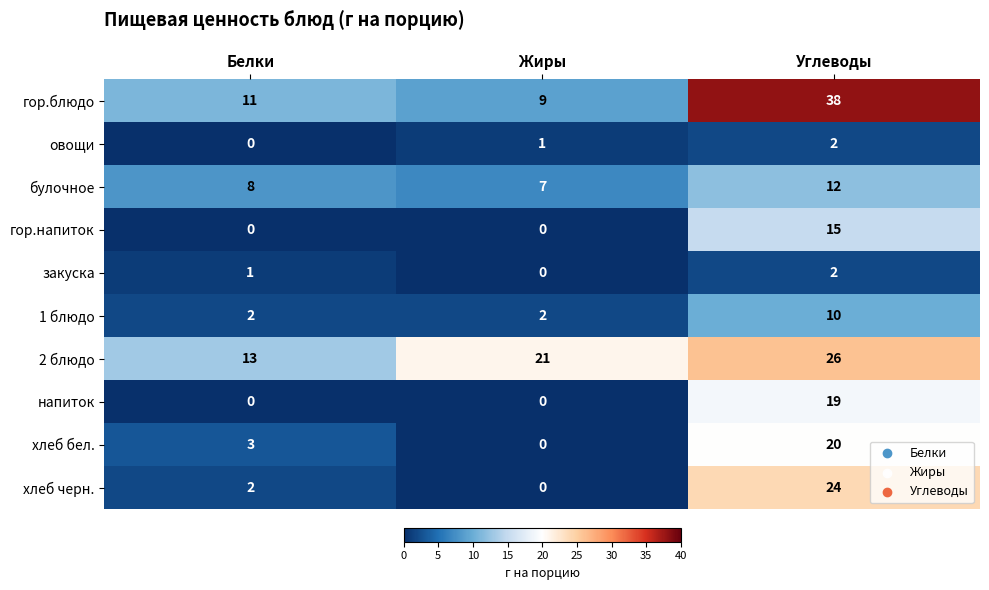

What is the greatest value displayed?

38